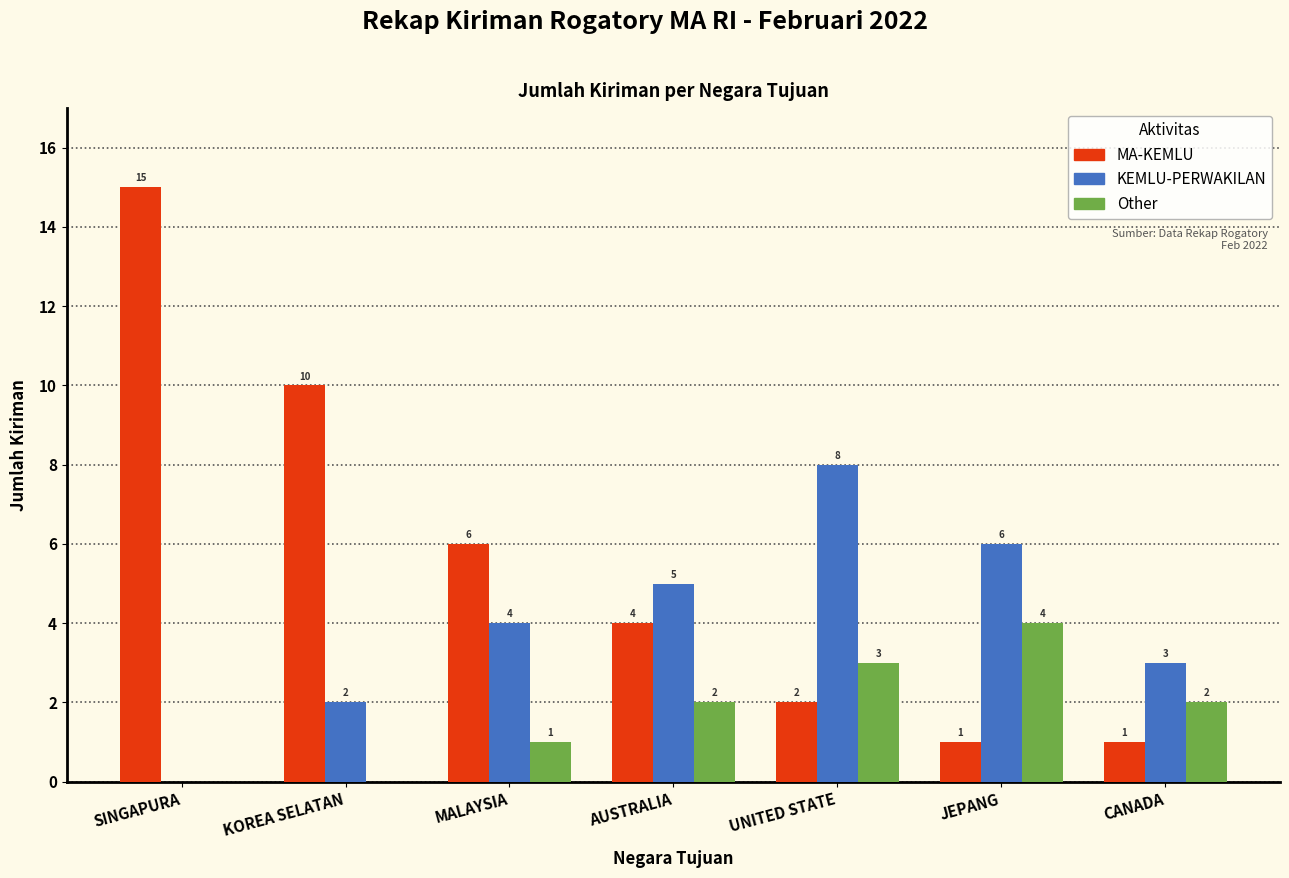

What is the sum of all KEMLU-PERWAKILAN values?

28